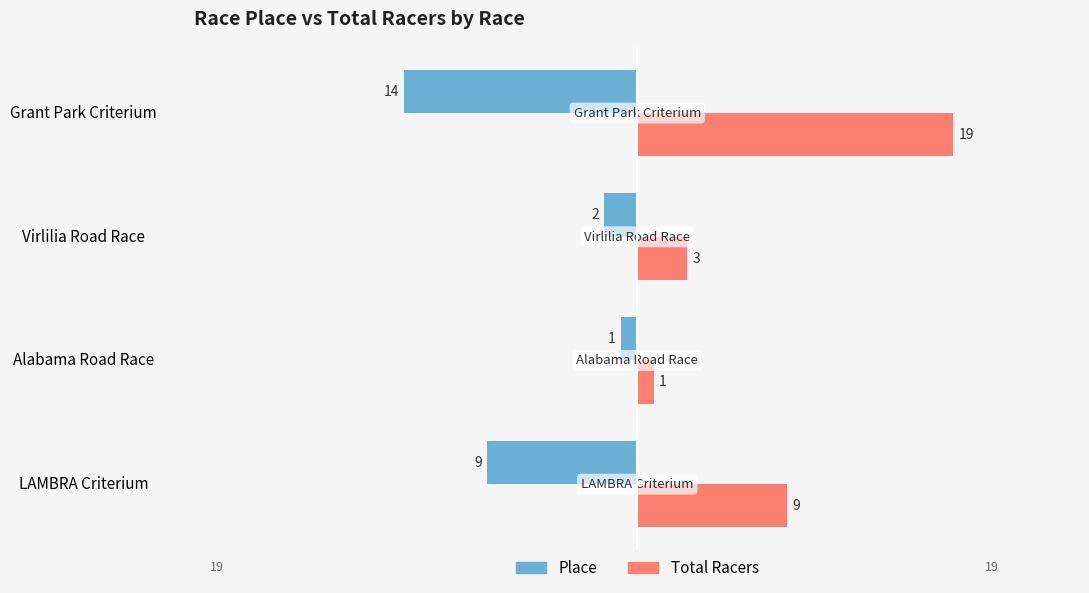

Which series has the largest total across all categories?

Total Racers